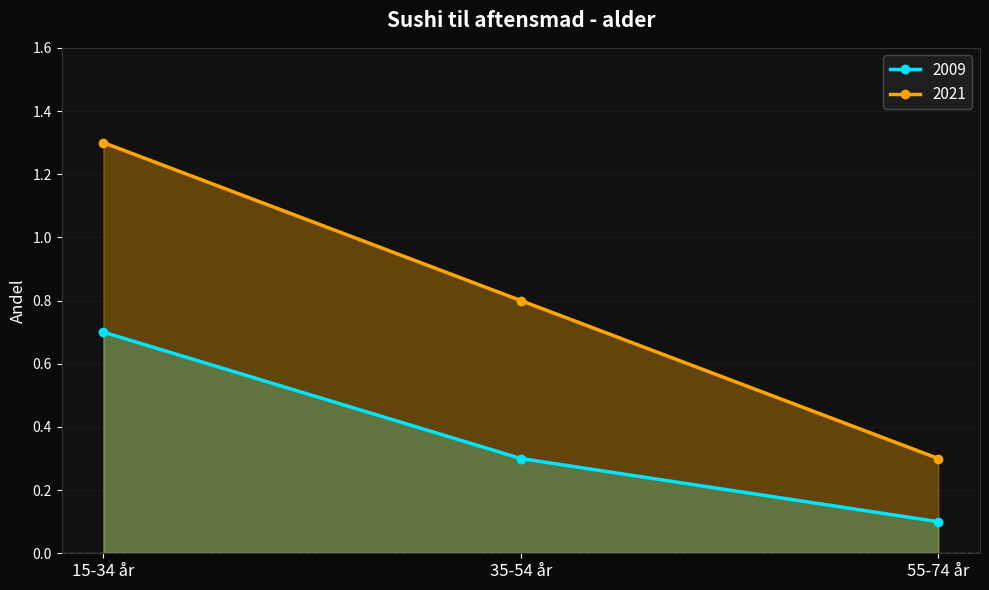

Which series has the largest range (max minus min)?

2021